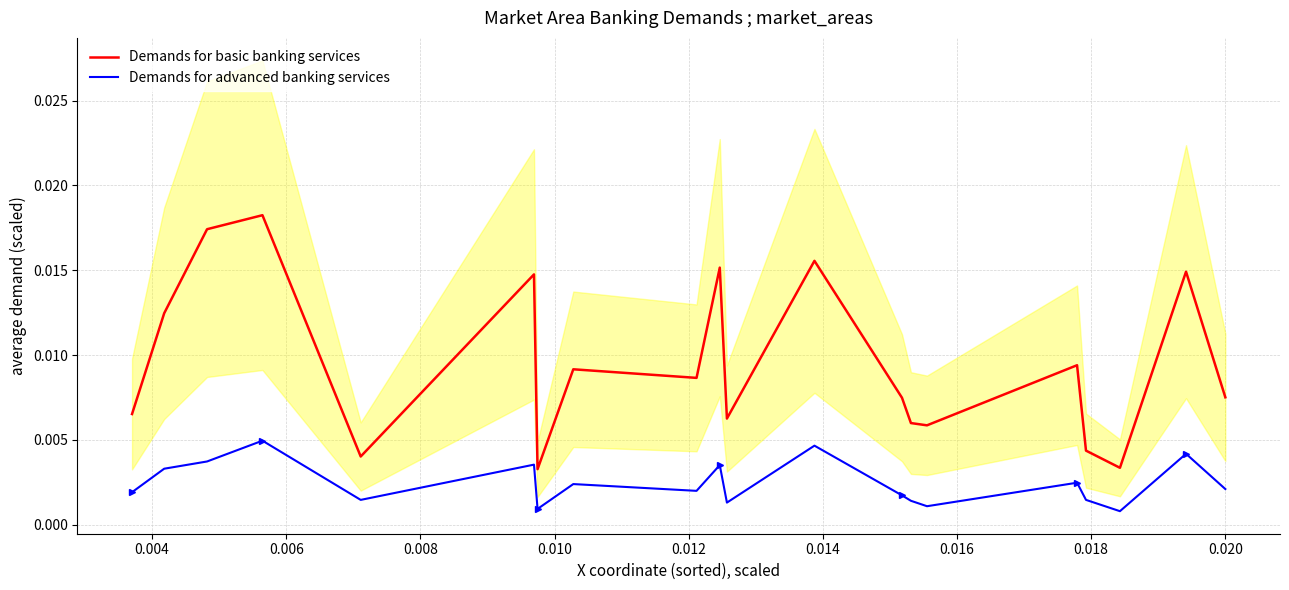

True or false: Demands for basic banking services and Demands for advanced banking services cross at least once.

False